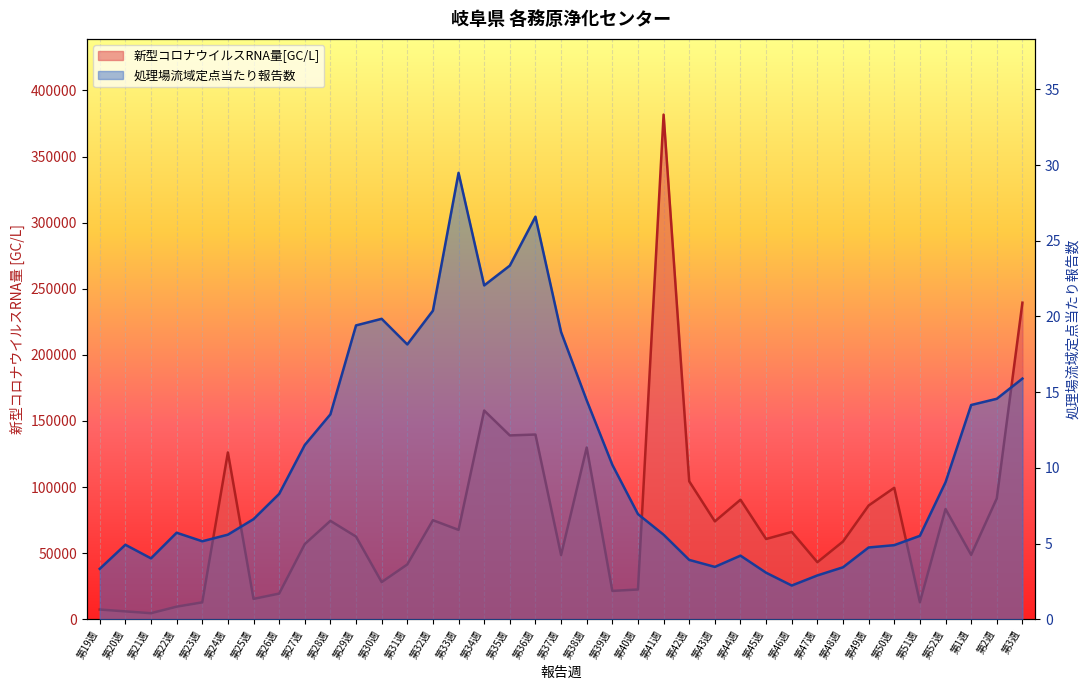

What is the highest value of the 処理場流域定点当たり報告数 series?

29.5